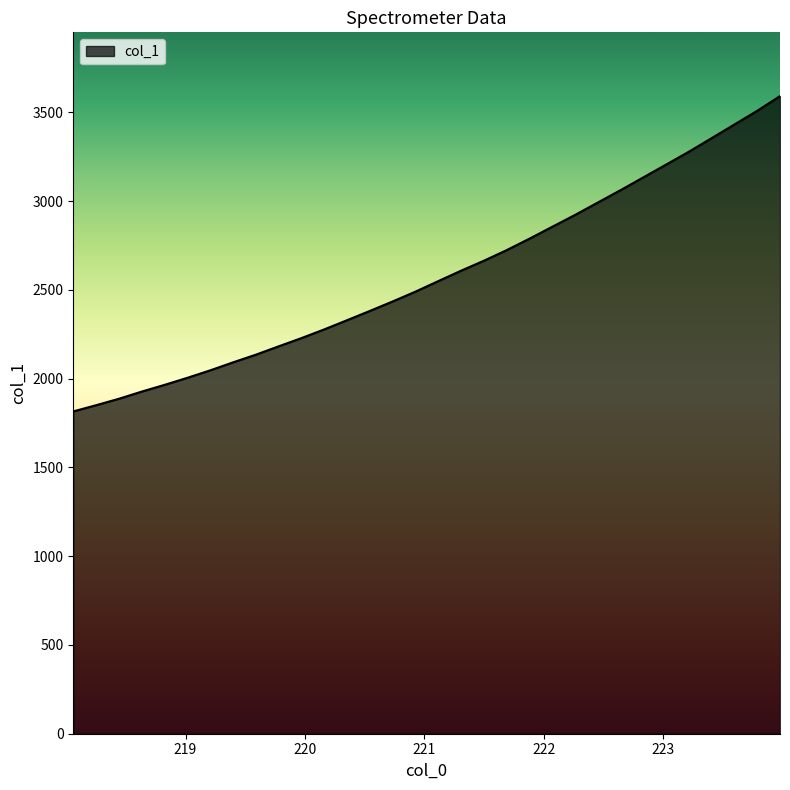

What is the maximum value shown in the chart?

3591.4